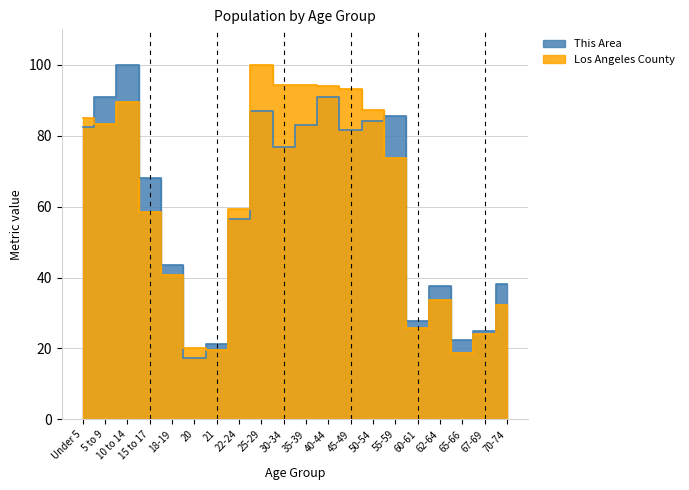

At which category does the chart reach its peak across all series?

10 to 14